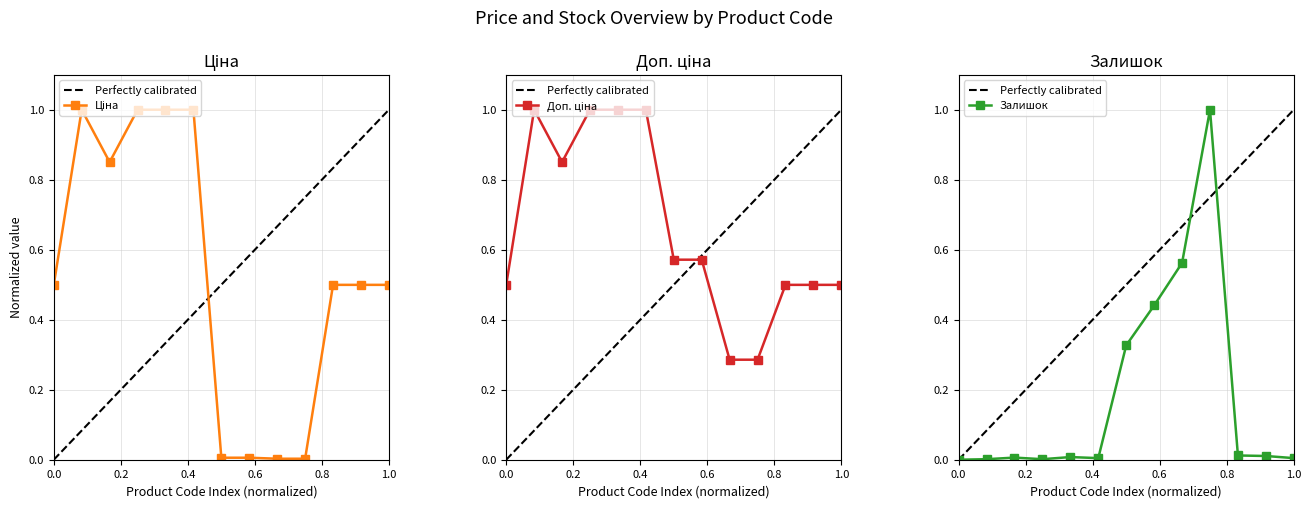

The value of Доп. ціна at 239772195 is 1.0. True or false?

False